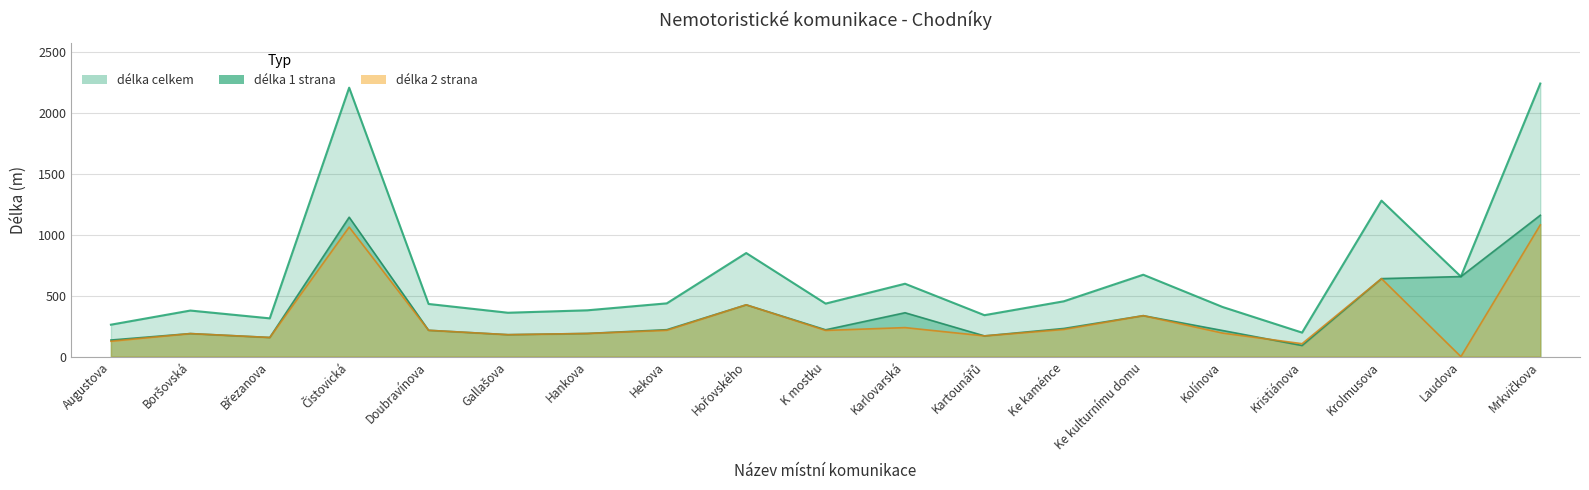

What is the label of the 8th point from the right?

Kartounářů